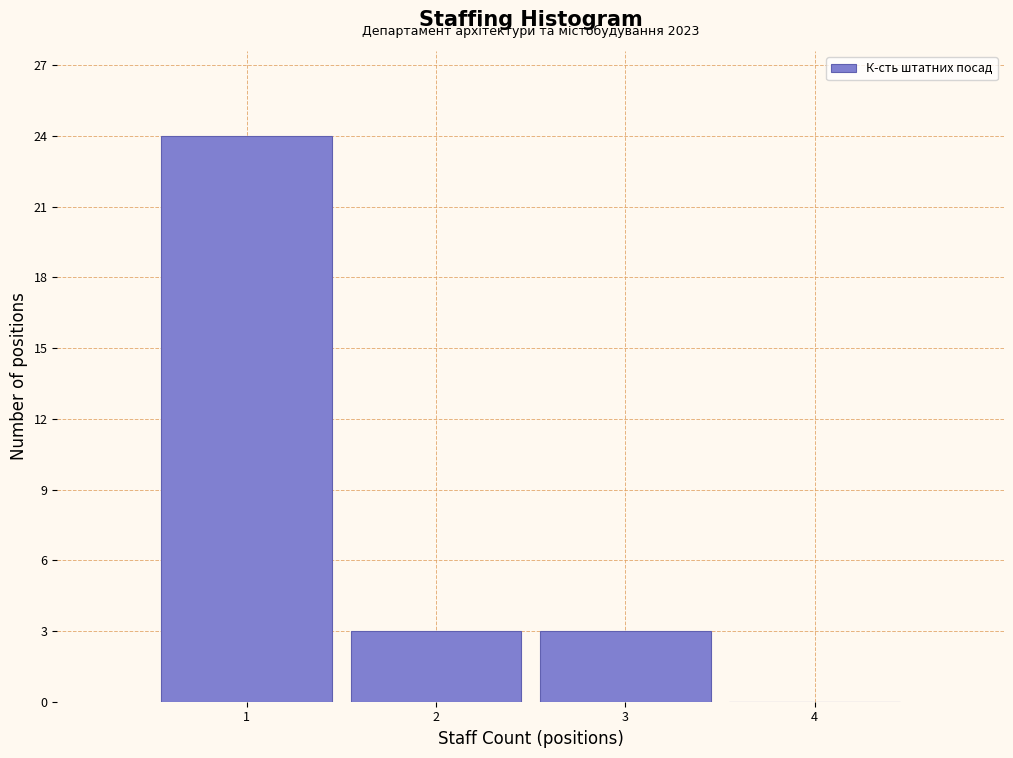

Over which range of the x-axis is the bar tallest?

0.5 to 1.5